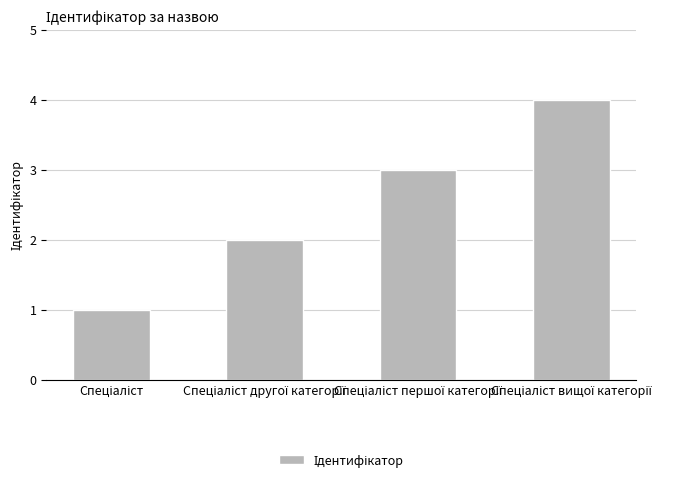

What is the greatest value displayed?

4